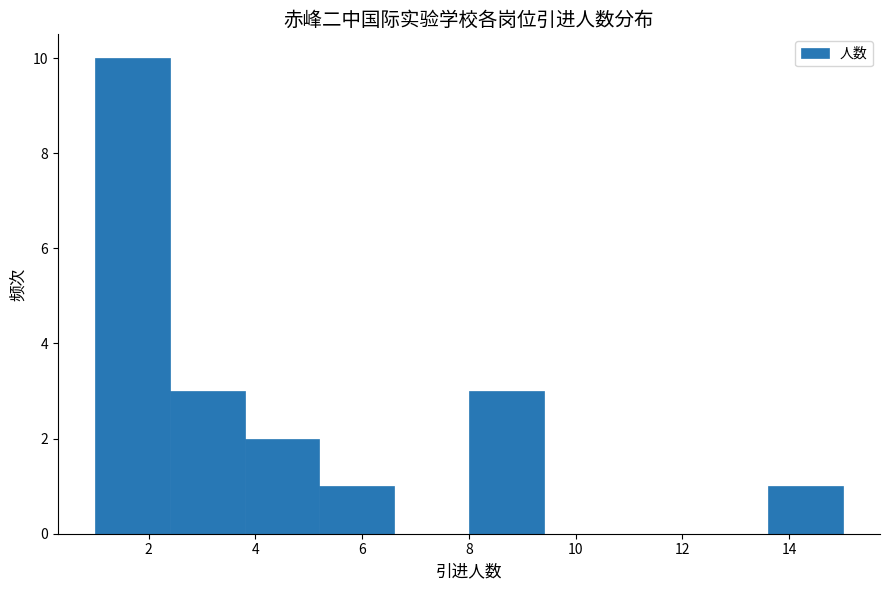

How tall is the bar that spans 13.6 to 15.0 on the x-axis? The values are not printed on the chart, so give them approximately, as read against the axis.

1